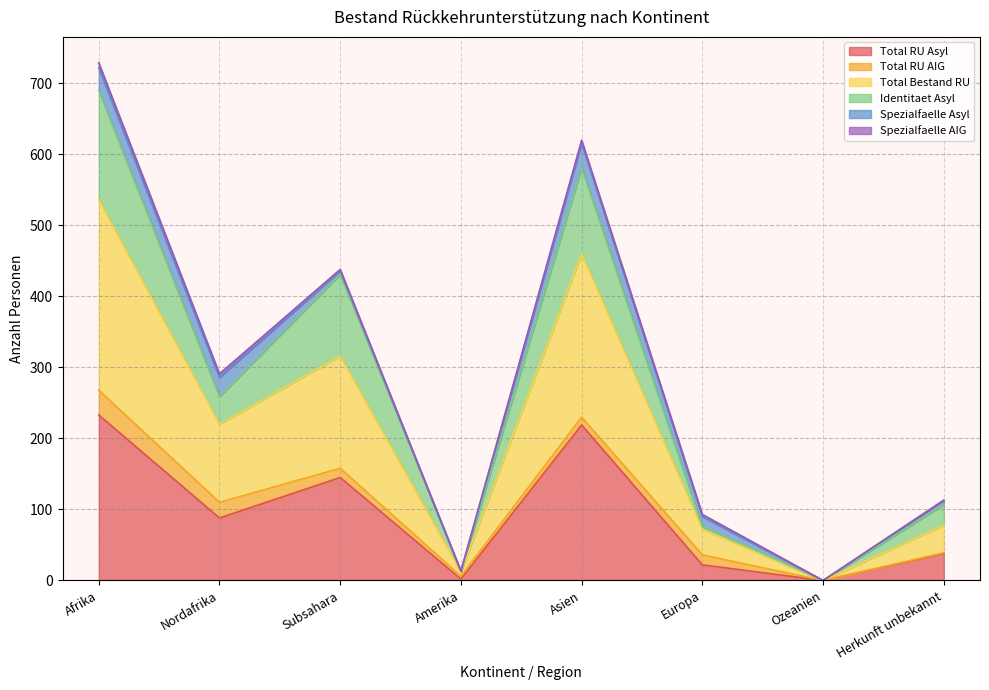

What is the label of the 7th point from the left?

Ozeanien